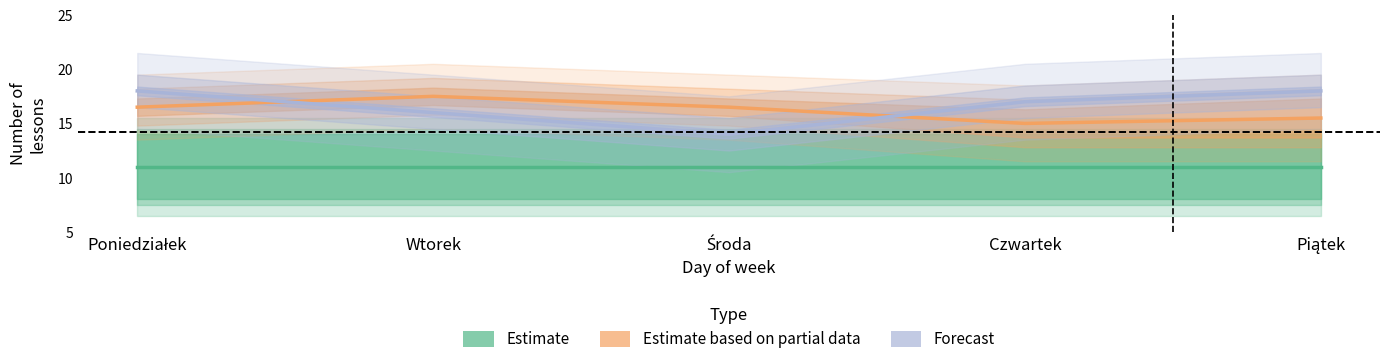

Which series has the largest total across all categories?

Forecast